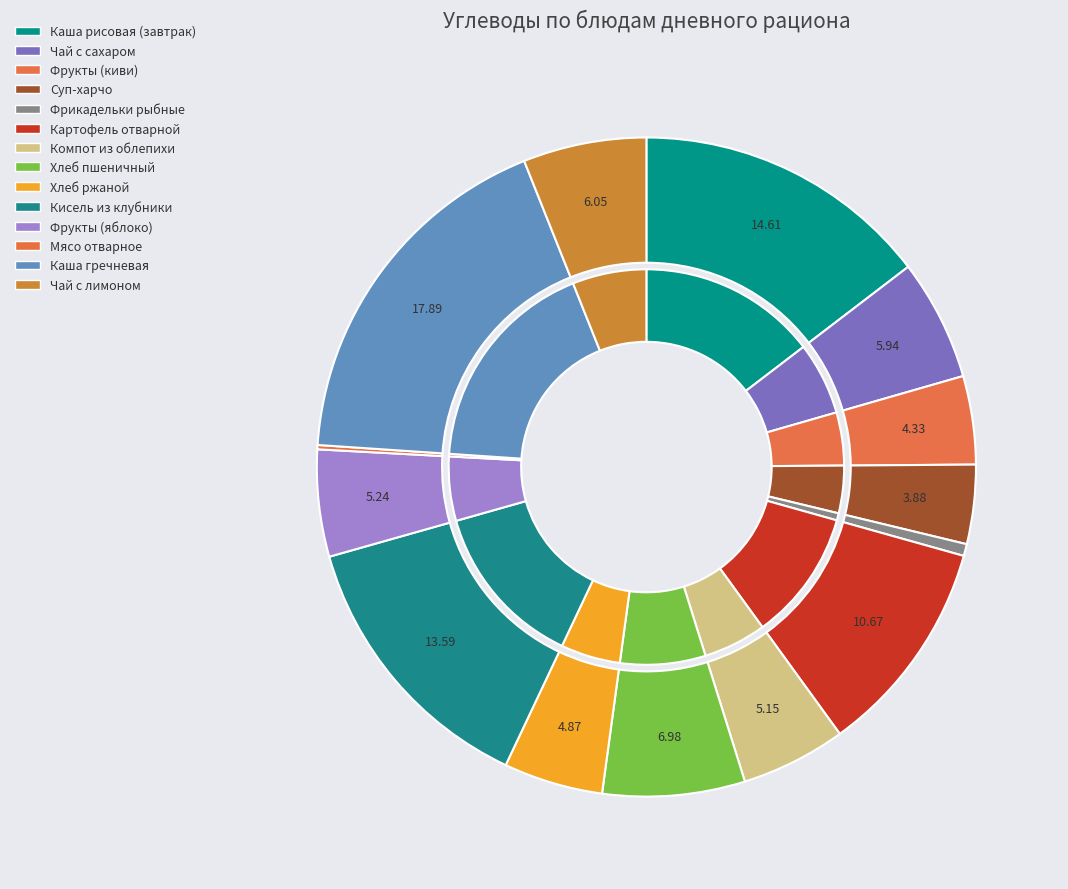

Rank the categories by value from lowest to highest.

Мясо отварное, Фрикадельки рыбные, Суп-харчо, Фрукты (киви), Хлеб ржаной, Компот из облепихи, Фрукты (яблоко), Чай с сахаром, Чай с лимоном, Хлеб пшеничный, Картофель отварной, Кисель из клубники, Каша рисовая (завтрак), Каша гречневая